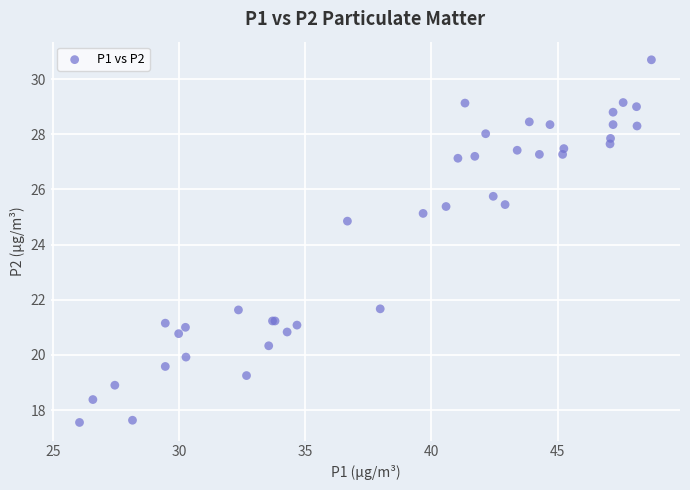

What Y value in the scatter plot is closest to 24?

24.9